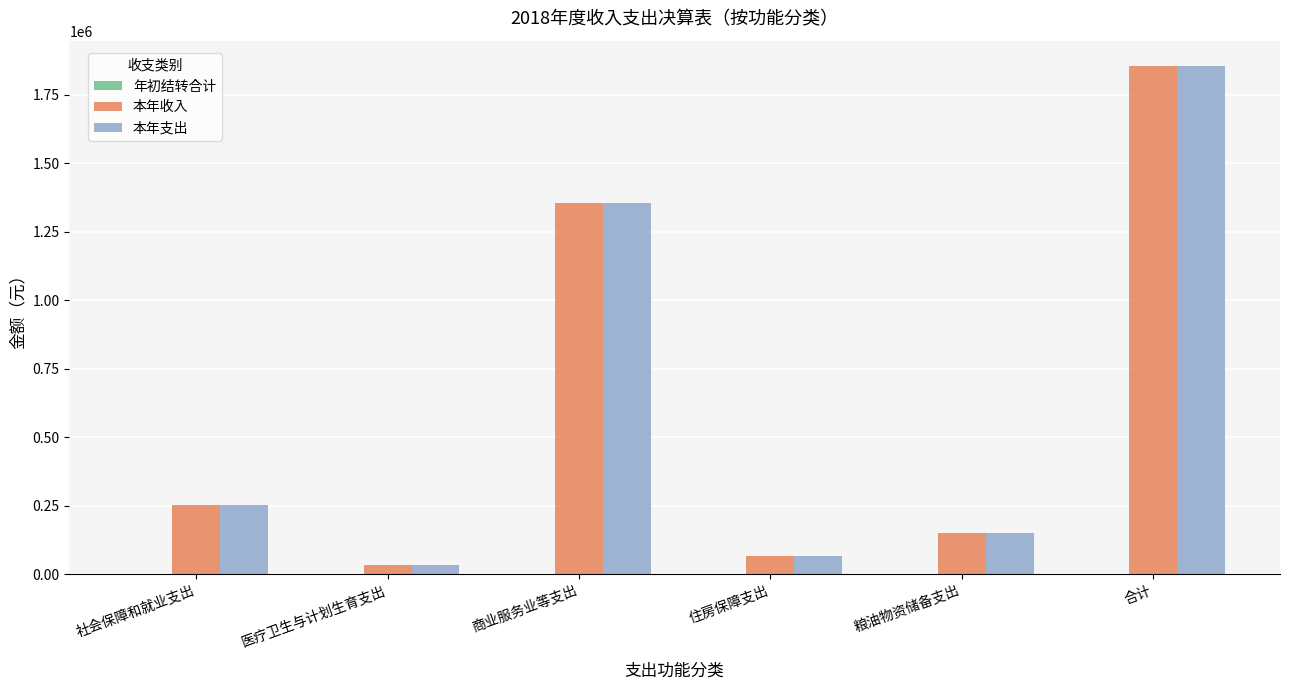

What position from the right is 社会保障和就业支出?

6